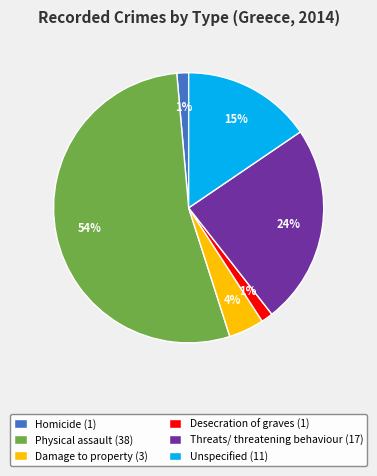

Which category has the biggest portion of the pie?

Physical assault